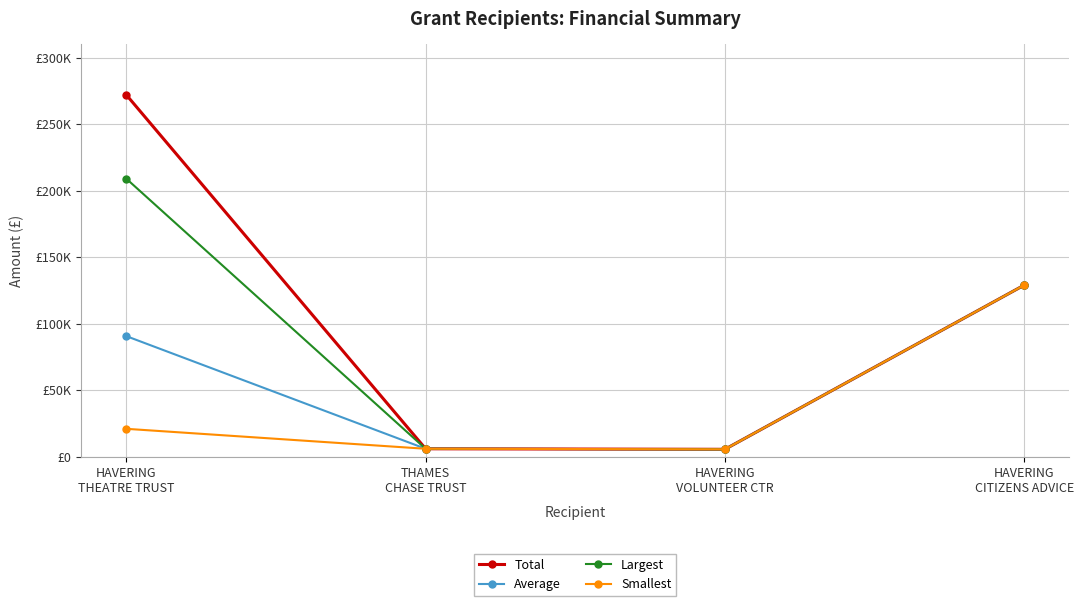

What is the label of the 4th point from the left?

HAVERING
CITIZENS ADVICE